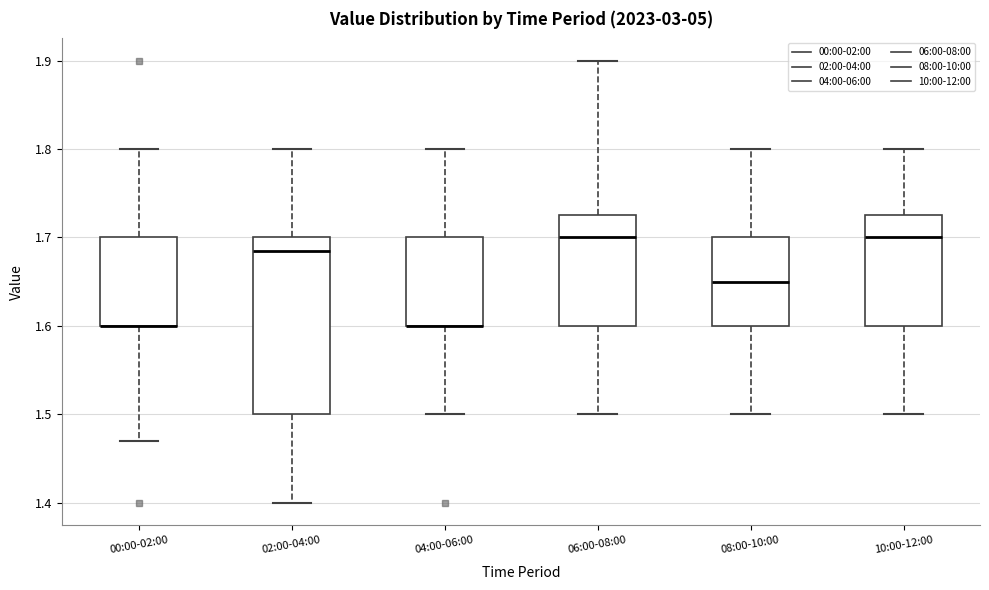

Which box is the tallest, from its lower edge to its upper edge?

02:00-04:00